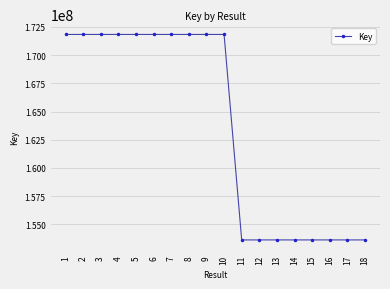

The value at 3 is 77127218. True or false?

False